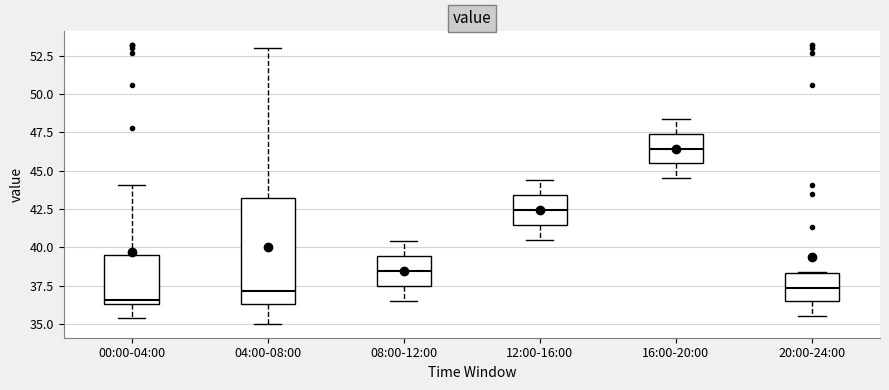

Reading left to right, transcribe this box plot: for each box, give where its median line is, the range the box spans, and where its two whiskers end, as read against the y-axis. The values are not printed on the chart, so give them approximately, as read against the axis.

00:00-04:00: median 36.5 (just above the box's lower edge), box 36.5 to 39.5, whiskers 35.5 to 44.0
04:00-08:00: median 37.0, box 36.5 to 43.5, whiskers 35.0 to 53.0
08:00-12:00: median 38.5, box 37.5 to 39.5, whiskers 36.5 to 40.5
12:00-16:00: median 42.5, box 41.5 to 43.5, whiskers 40.5 to 44.5
16:00-20:00: median 46.5, box 45.5 to 47.5, whiskers 44.5 to 48.5
20:00-24:00: median 37.5, box 36.5 to 38.5, whiskers 35.5 to 38.5